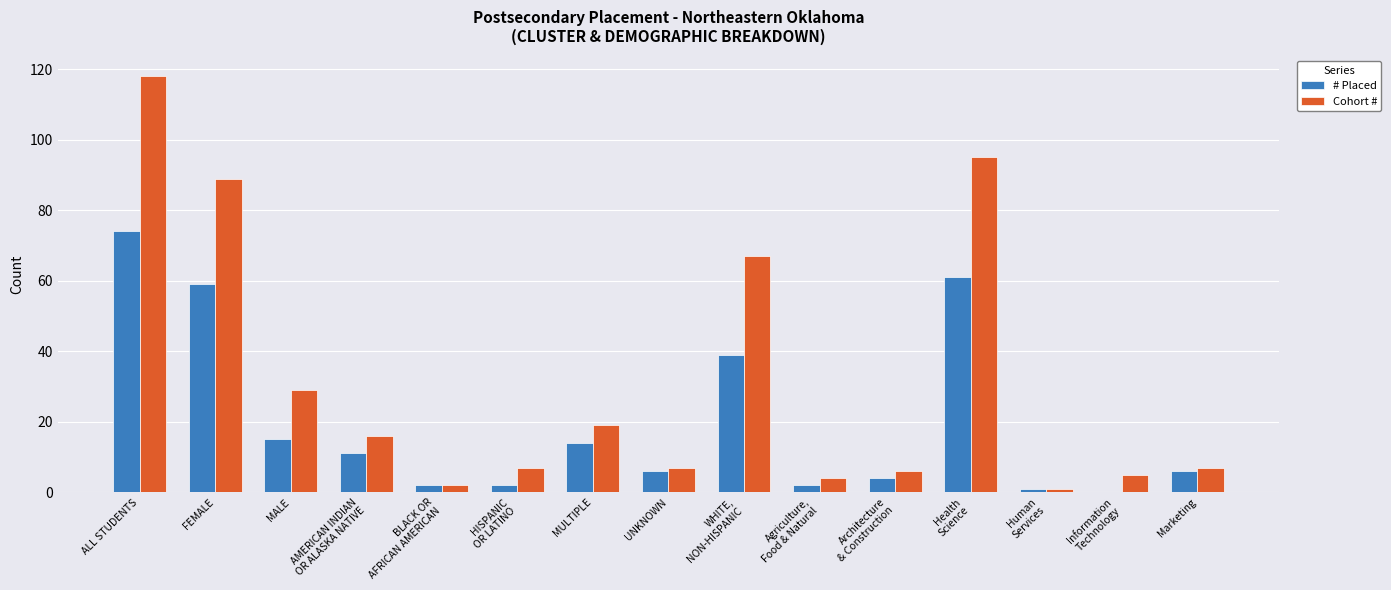

Is it true that # Placed equals 59 at FEMALE?

True